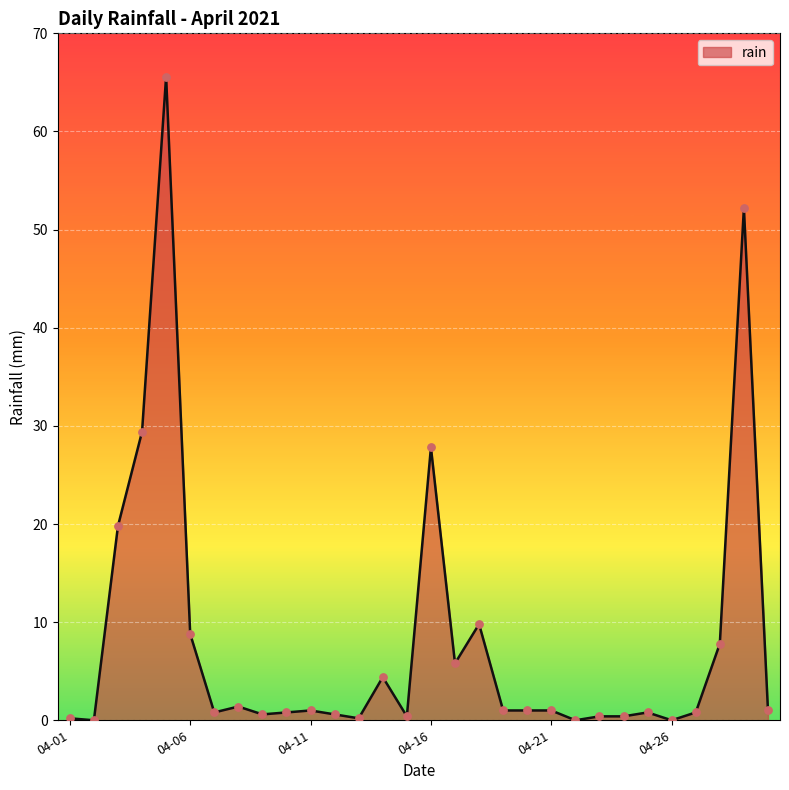

What is the difference between the maximum and minimum values?

65.6